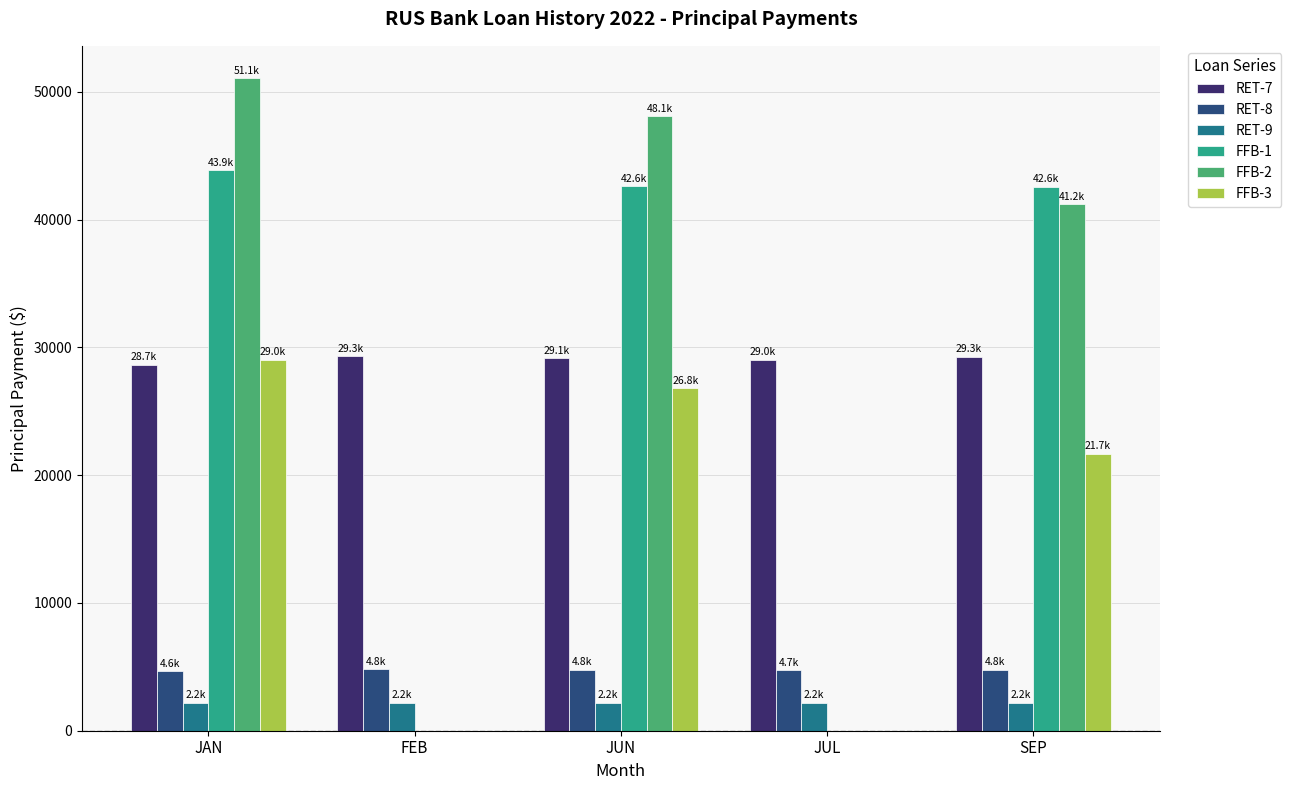

What are all the series names shown in the legend?

RET-7, RET-8, RET-9, FFB-1, FFB-2, FFB-3